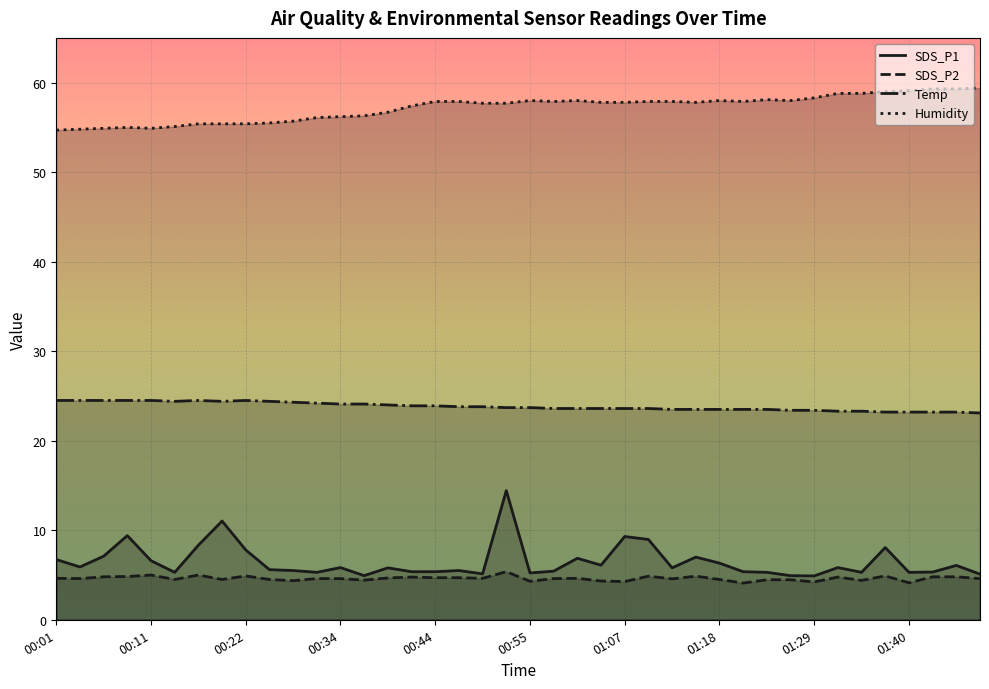

What is the total value across all series at 34?

91.8